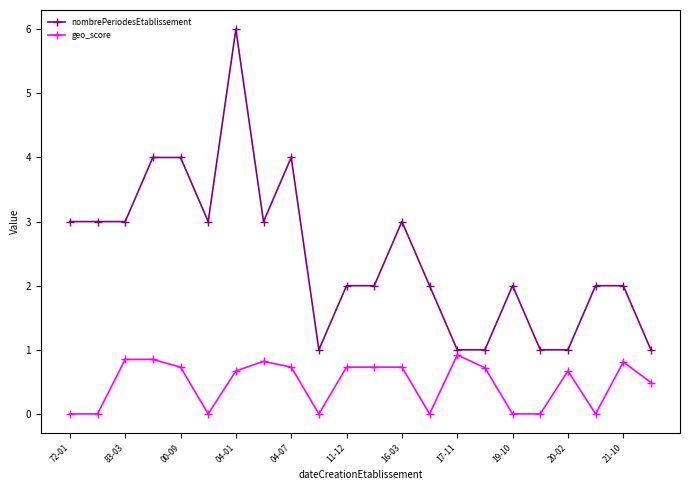

What is the difference between the maximum and minimum values in the nombrePeriodesEtablissement series?

5.0